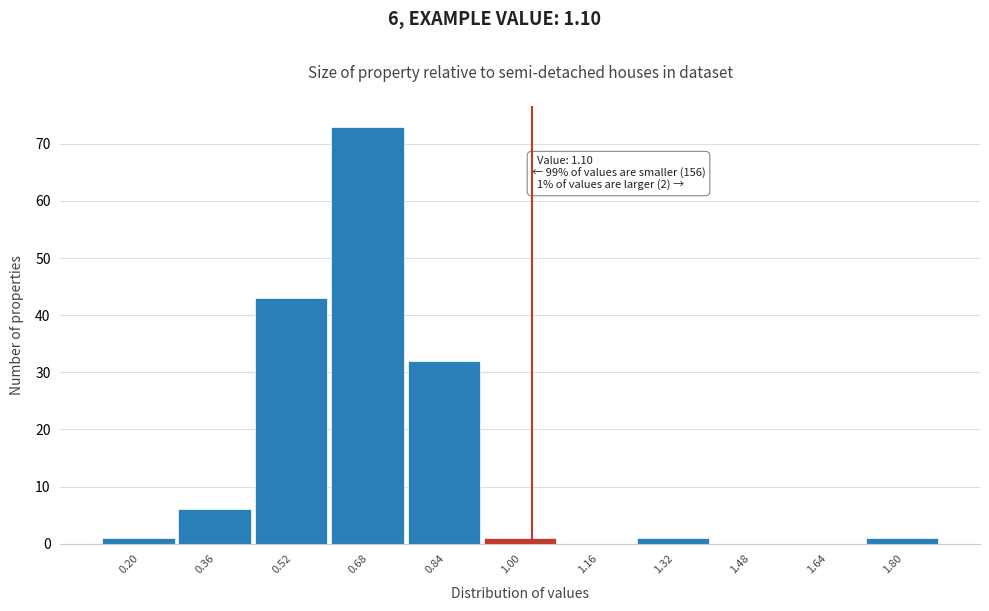

Reading left to right, transcribe all the data shown in this chart.

0.20=1	0.36=6	0.52=43	0.68=73	0.84=32	1.00=1	1.16=0	1.32=1	1.48=0	1.64=0	1.80=1